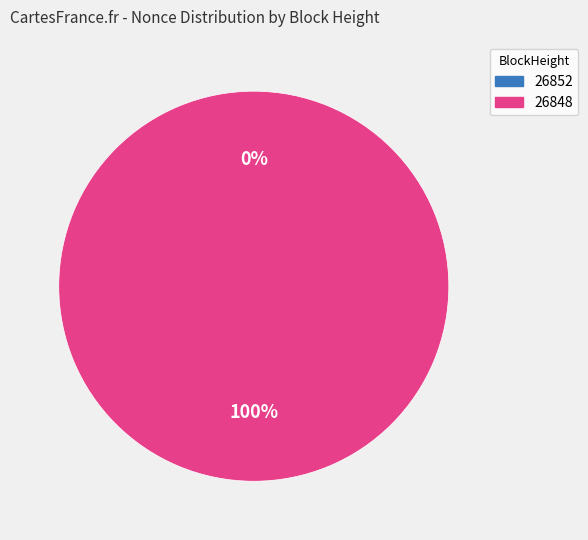

Is it true that 26848 is 100% of the pie?

True